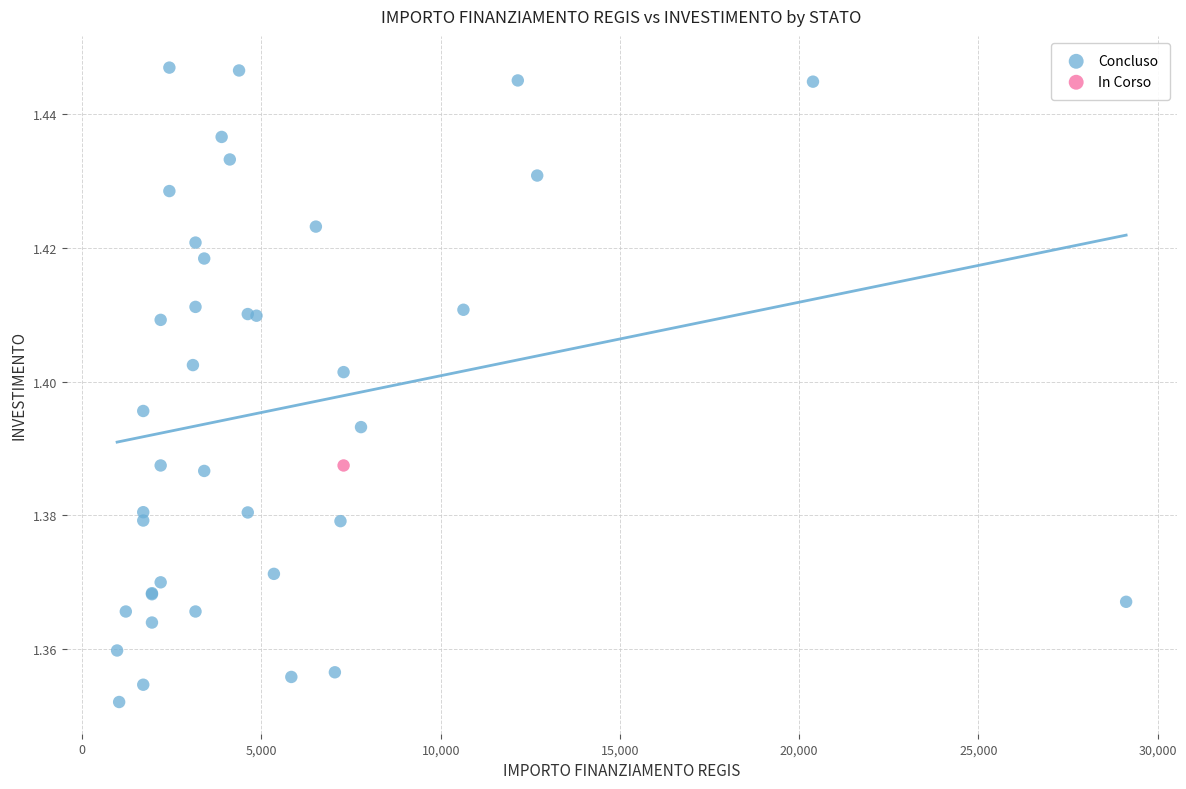

What are all the series names shown in the legend?

Concluso, In Corso